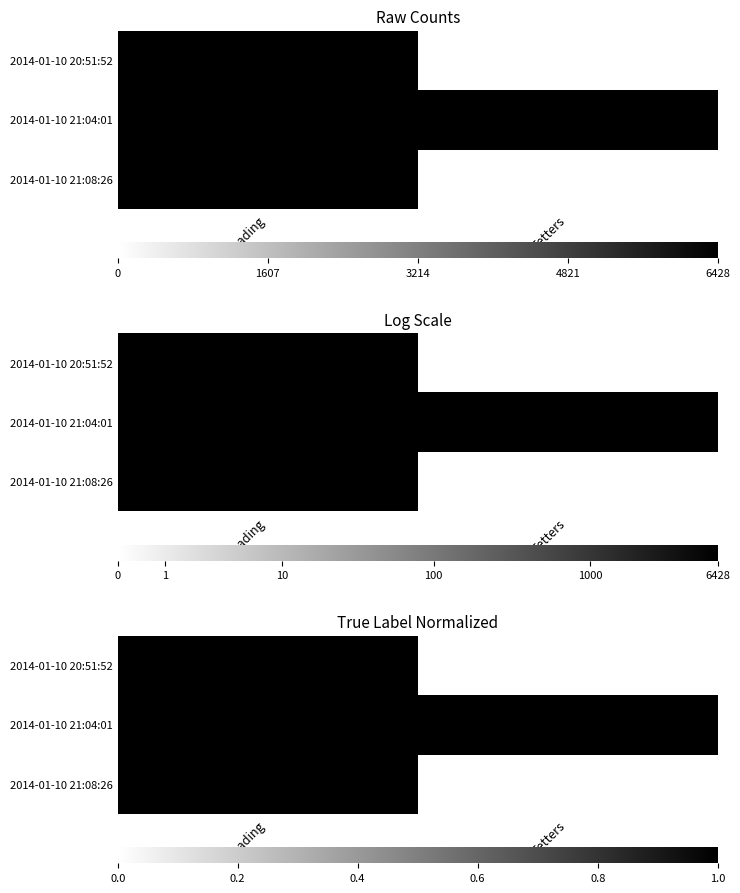

At how many categories does at least one series exceed 0?

2